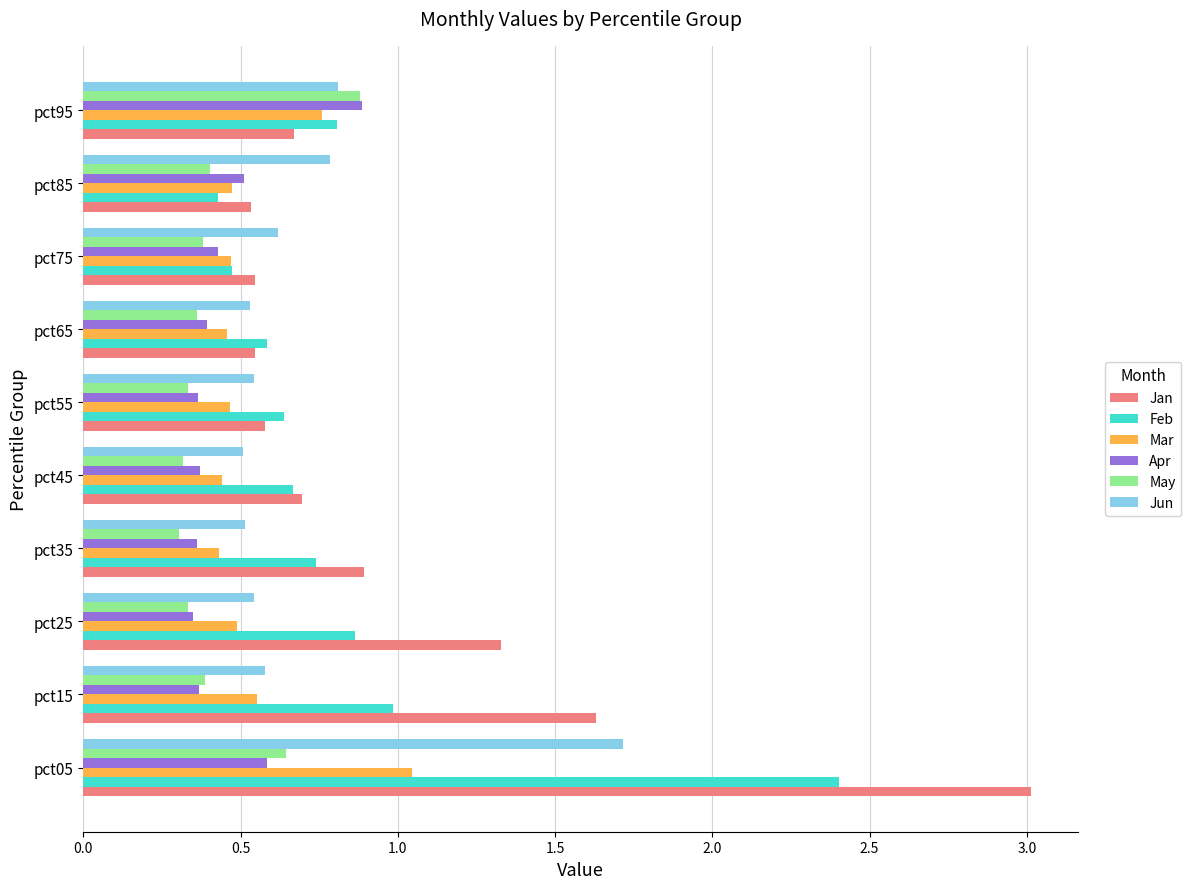

What is the sum of all Mar values?

5.6